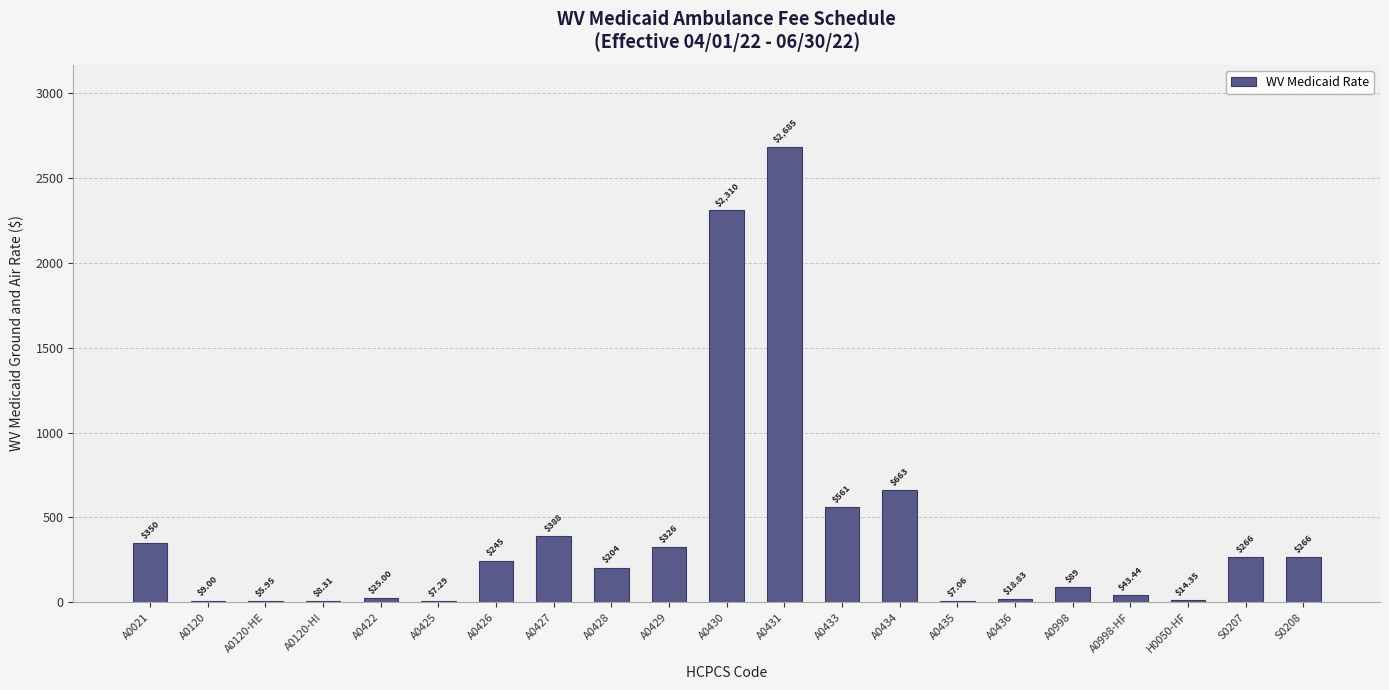

How many distinct data groups are displayed?

1